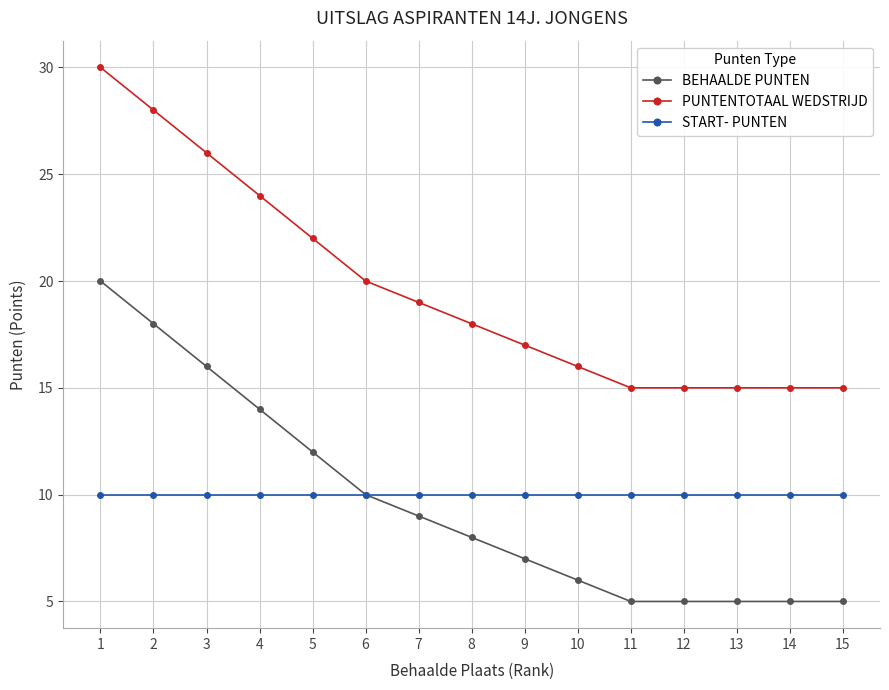

Does the chart display data point markers on the line(s)?

Yes